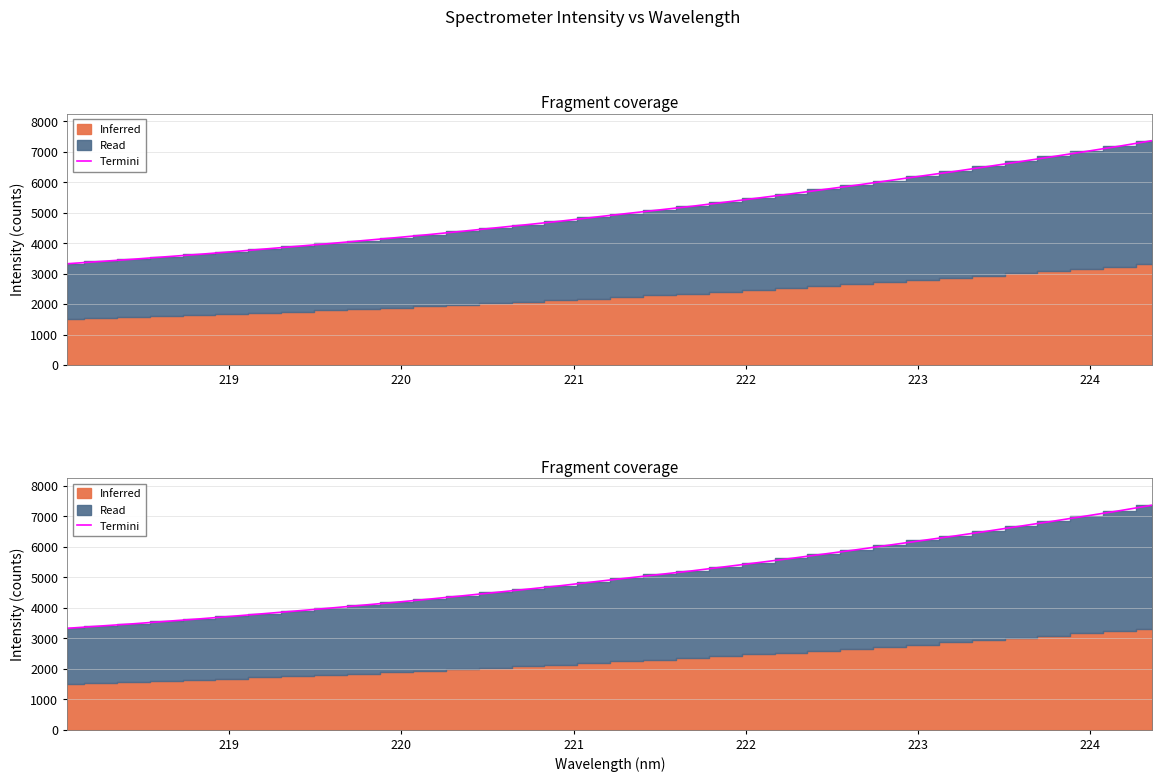

Does the chart display data point markers on the line(s)?

No